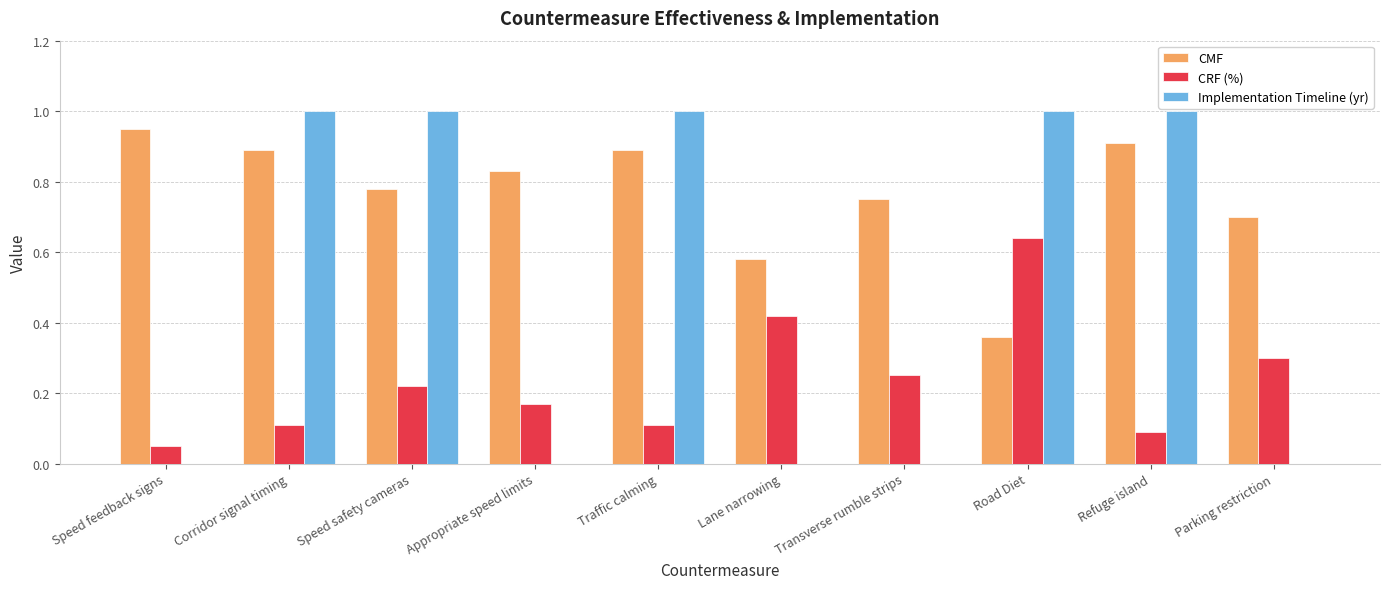

What is the highest value of the Implementation Timeline (yr) series?

1.0